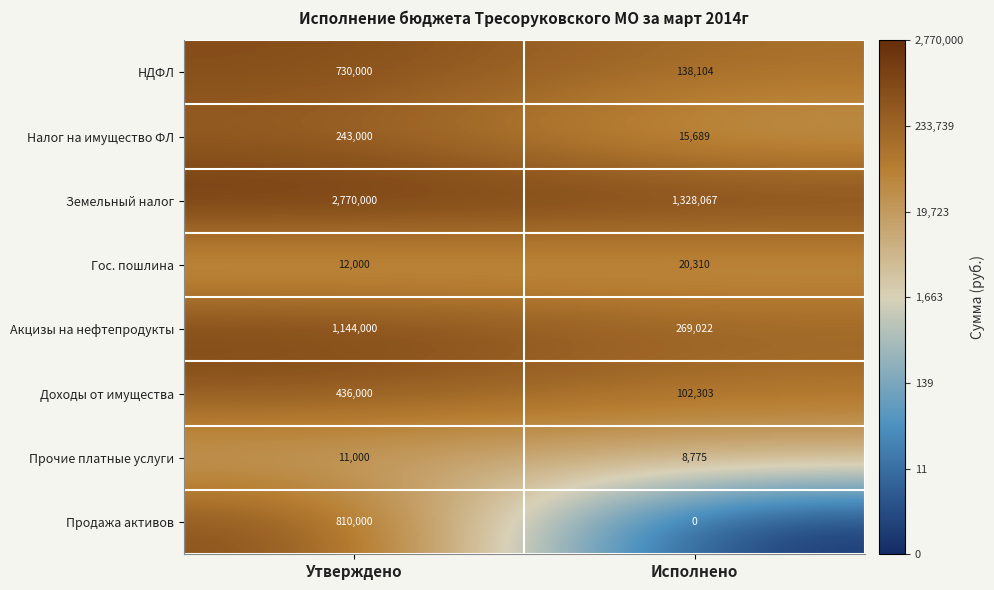

Which series has the largest total across all categories?

Земельный налог